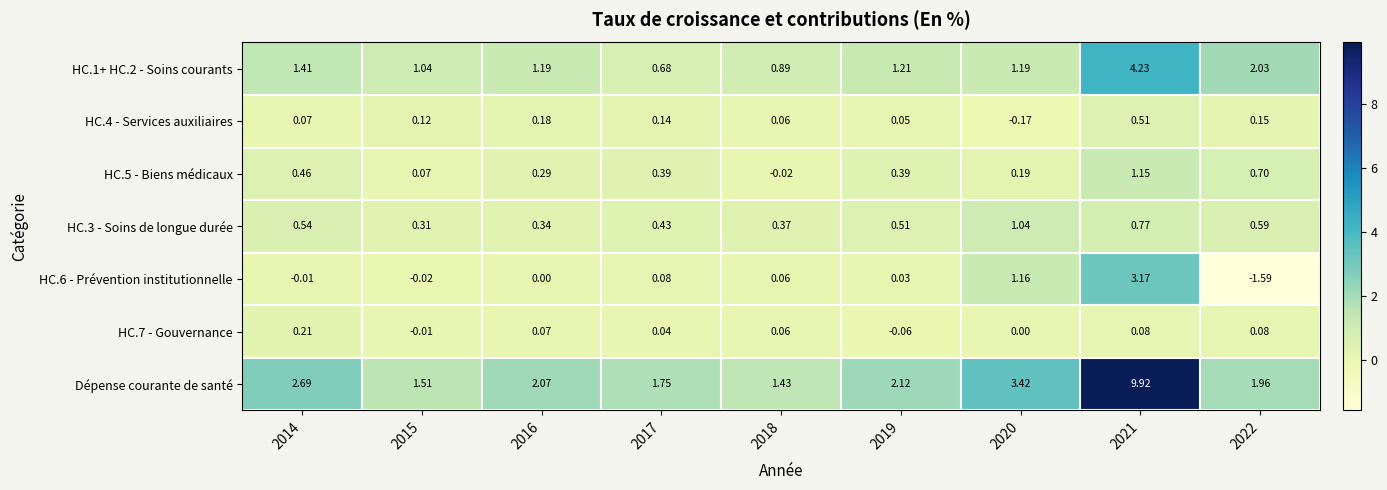

At which category does the chart reach its peak across all series?

2021